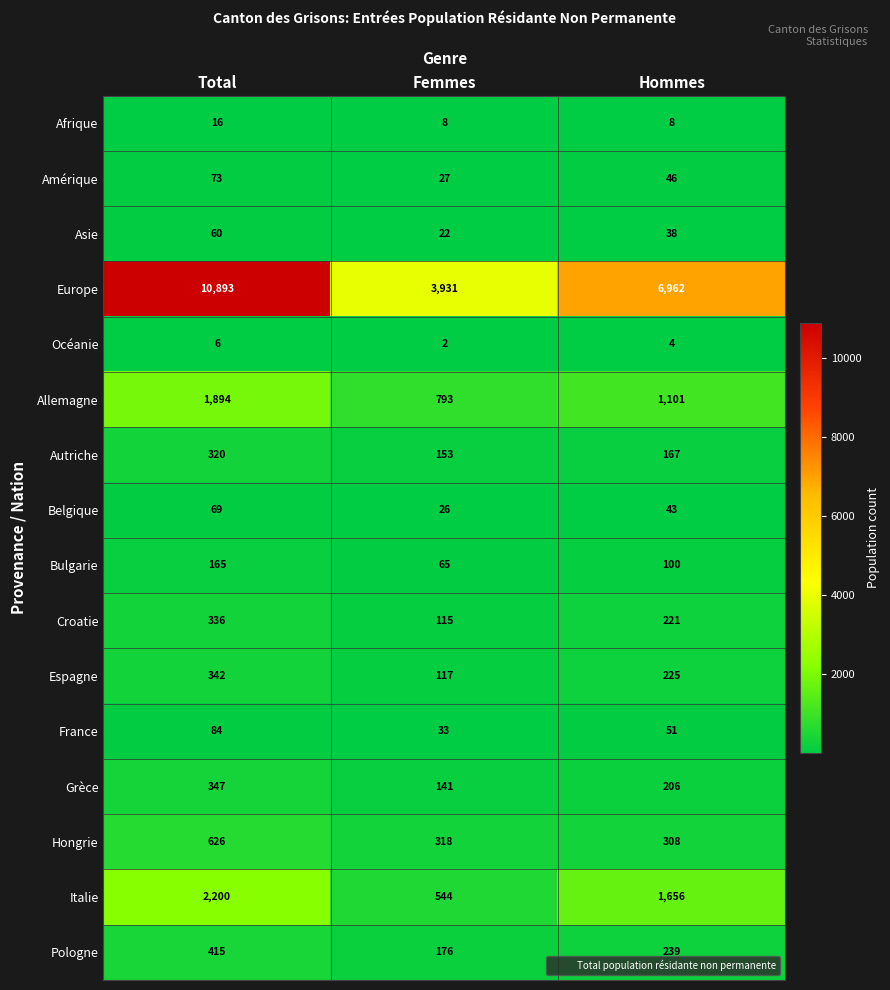

How many Océanie values are between 2 and 6?

3